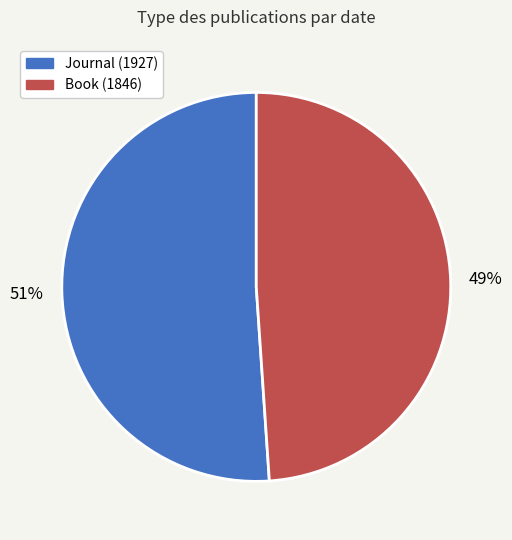

What percentage is the Book (1846) slice, to the nearest percent?

49%